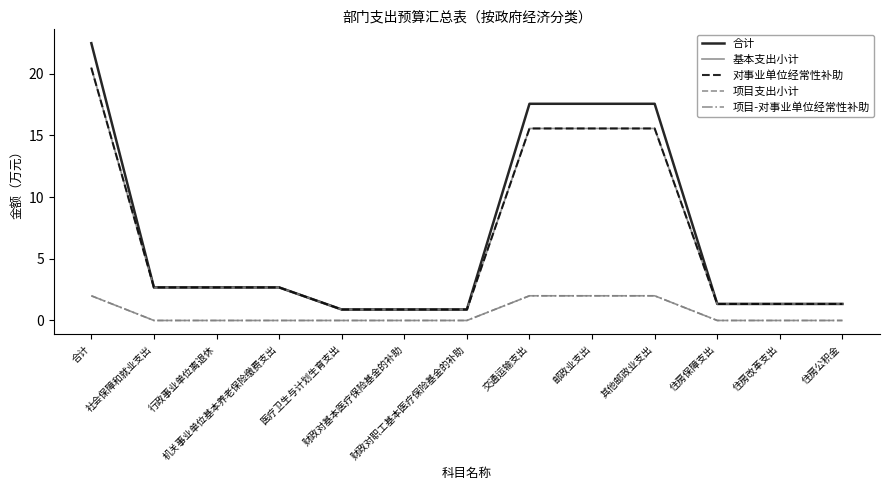

Does the chart display data point markers on the line(s)?

No